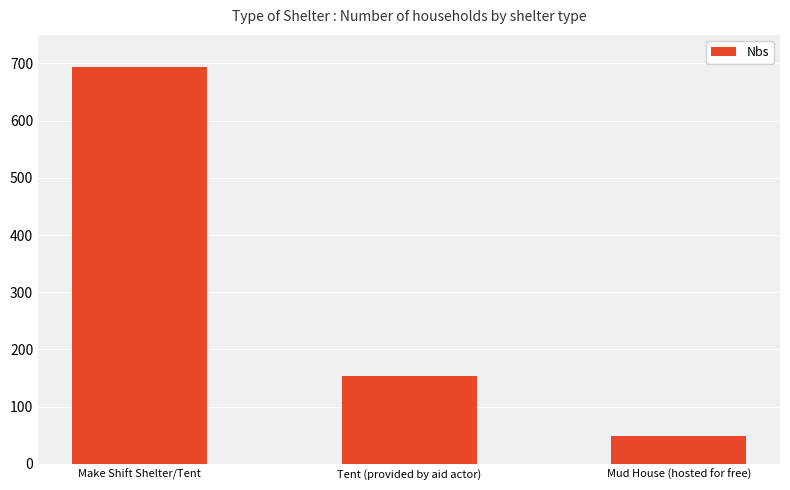

What is the ratio of the value at Make Shift Shelter/Tent to the value at Mud House (hosted for free)?

14.4